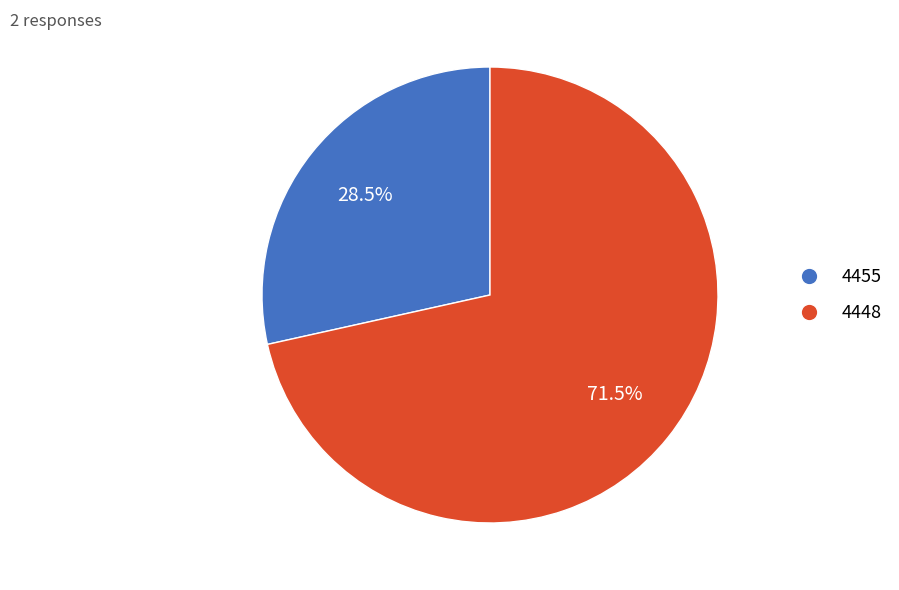

Which has a higher value, 4448 or 4455?

4448